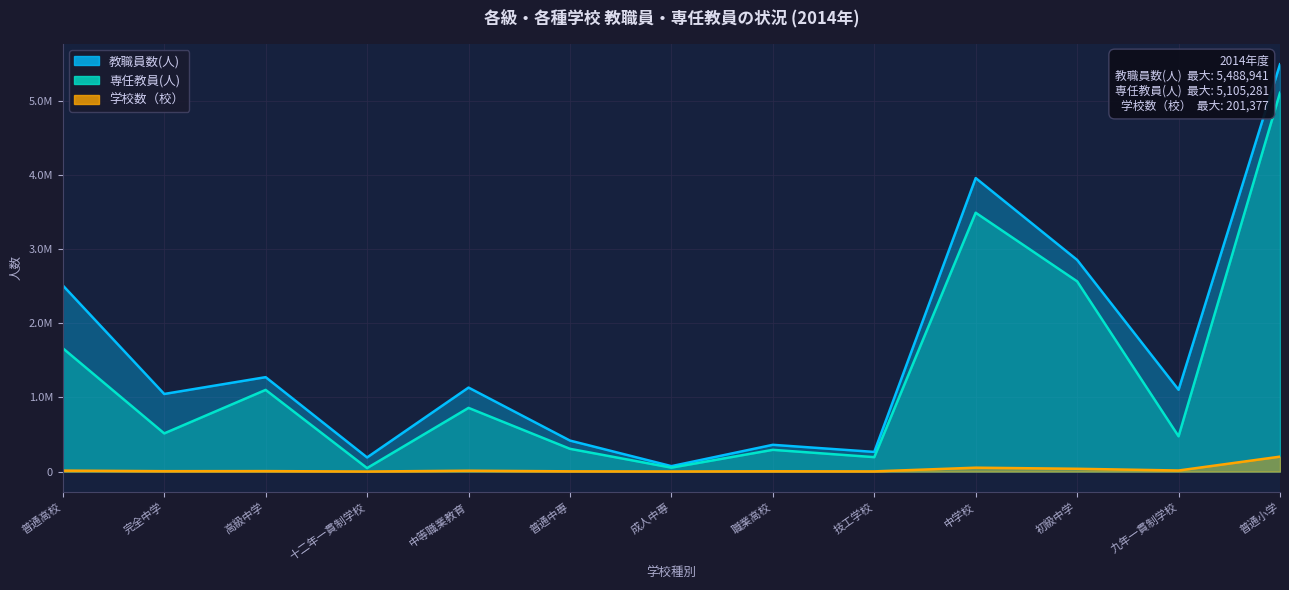

What is the sum of the 教職員数(人) values at 完全中学 and 十二年一貫制学校?

1236839